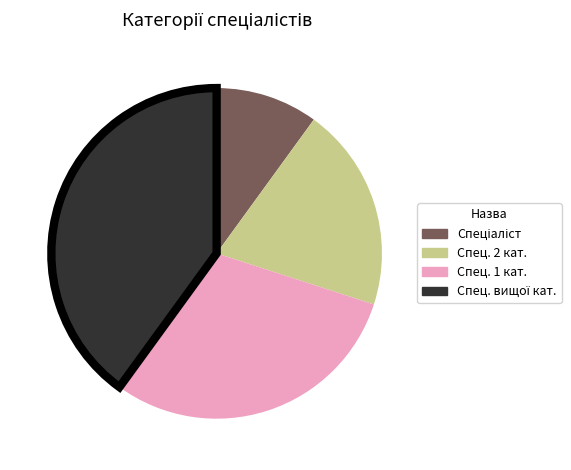

Is there any slice that represents more than half of the pie?

No